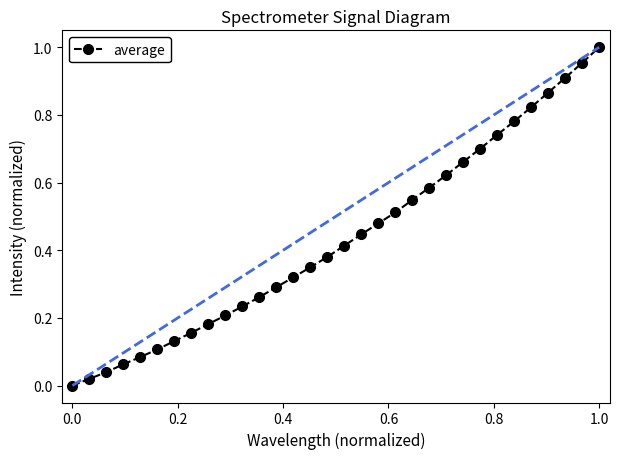

True or false: there are more than 2 points higher than both neighbors.

False